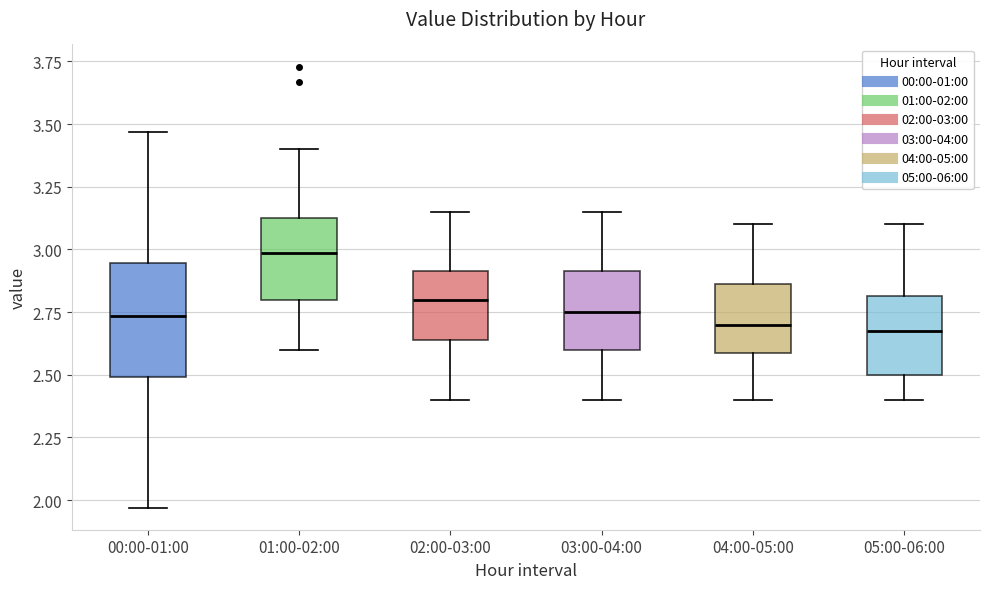

Reading left to right, read every box against the y-axis: the position of its median line, the range the box covers, and the ends of its whiskers. The values are not printed on the chart, so give them approximately, as read against the axis.

00:00-01:00: median 2.75, box 2.50 to 2.95, whiskers 1.95 to 3.45
01:00-02:00: median 3.00, box 2.80 to 3.15, whiskers 2.60 to 3.40
02:00-03:00: median 2.80, box 2.65 to 2.90, whiskers 2.40 to 3.15
03:00-04:00: median 2.75, box 2.60 to 2.90, whiskers 2.40 to 3.15
04:00-05:00: median 2.70, box 2.60 to 2.85, whiskers 2.40 to 3.10
05:00-06:00: median 2.70, box 2.50 to 2.80, whiskers 2.40 to 3.10